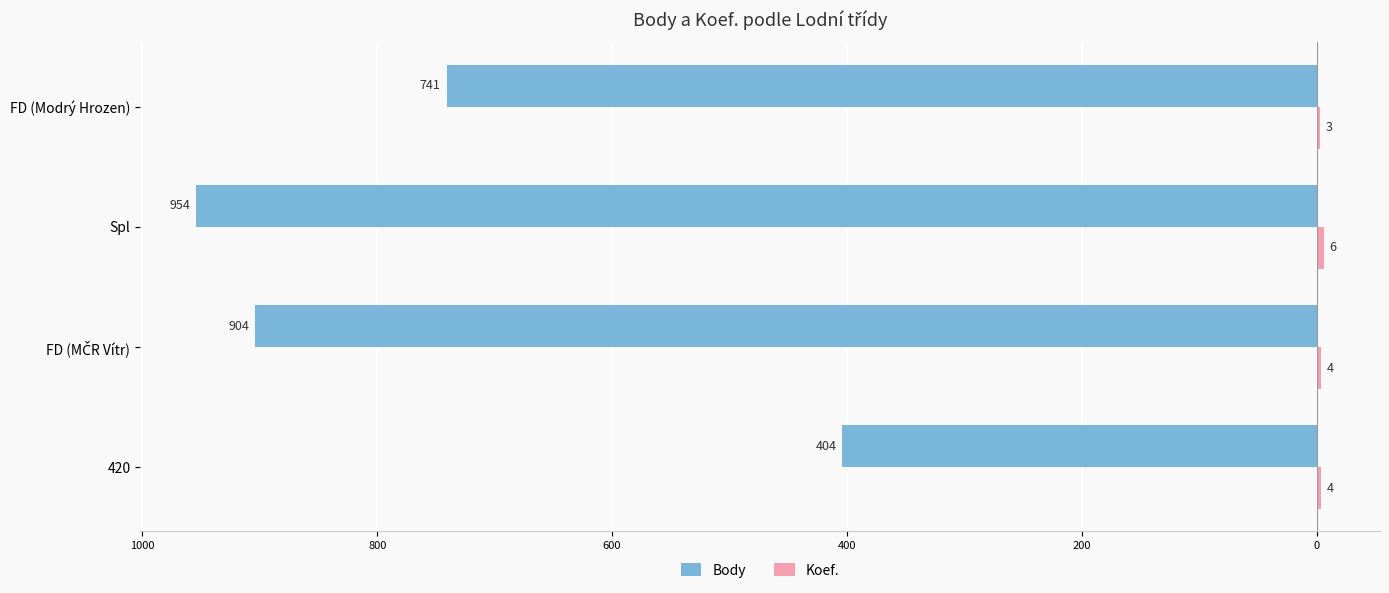

What is the average value of the Koef. series?

4